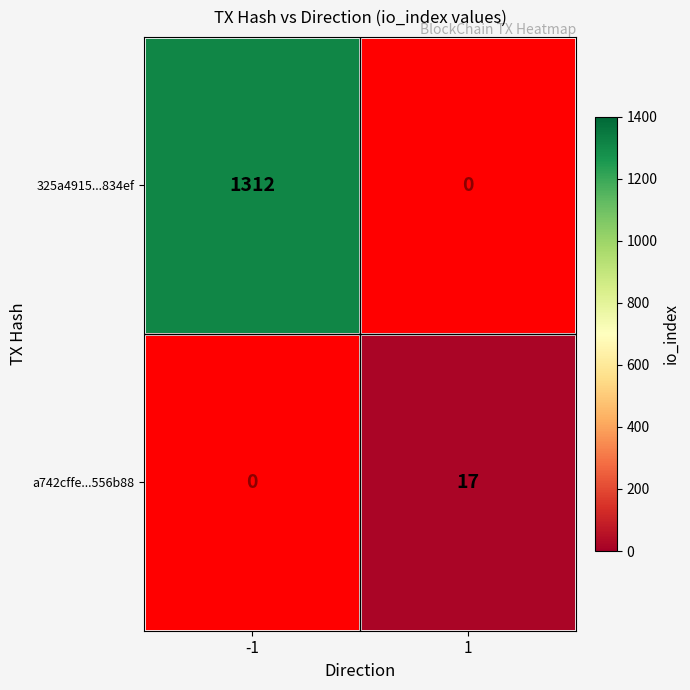

The value of 325a4915...834ef at -1 is 1312. True or false?

True